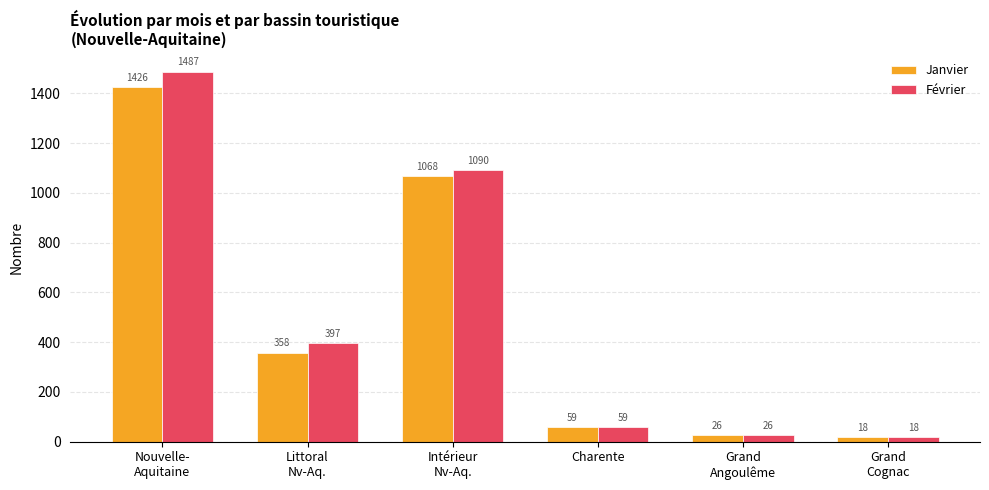

At which label does Février reach its minimum?

Grand
Cognac